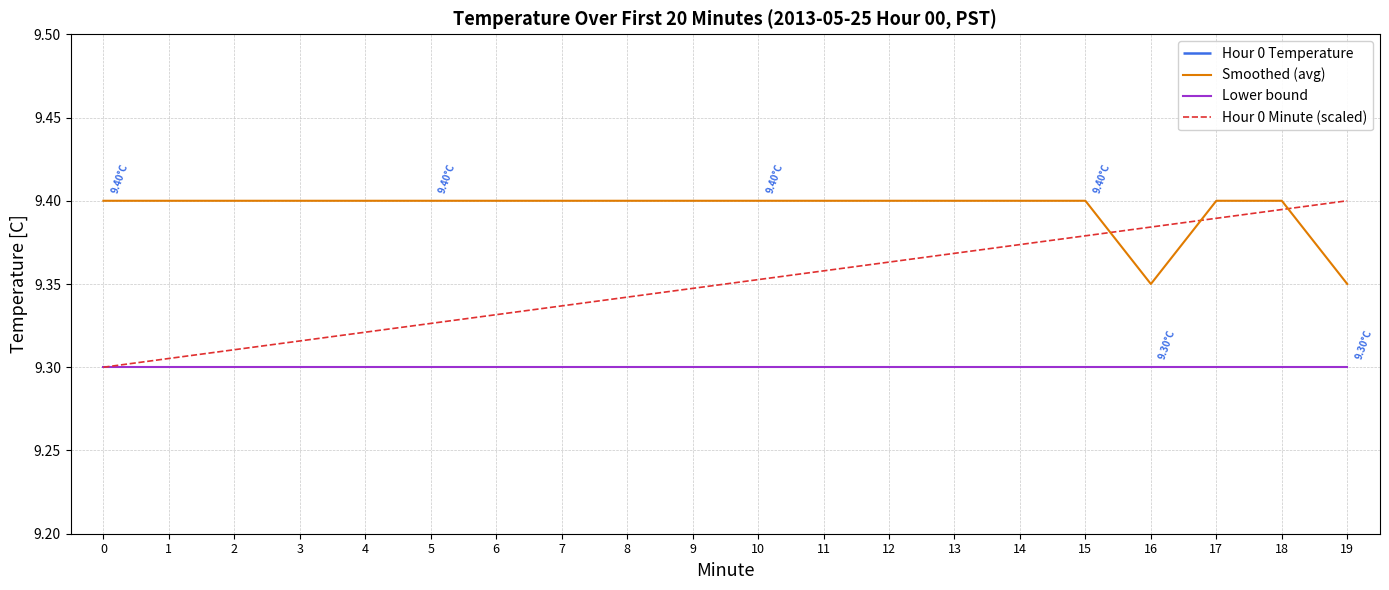

At which label does Smoothed (avg) reach its minimum?

16